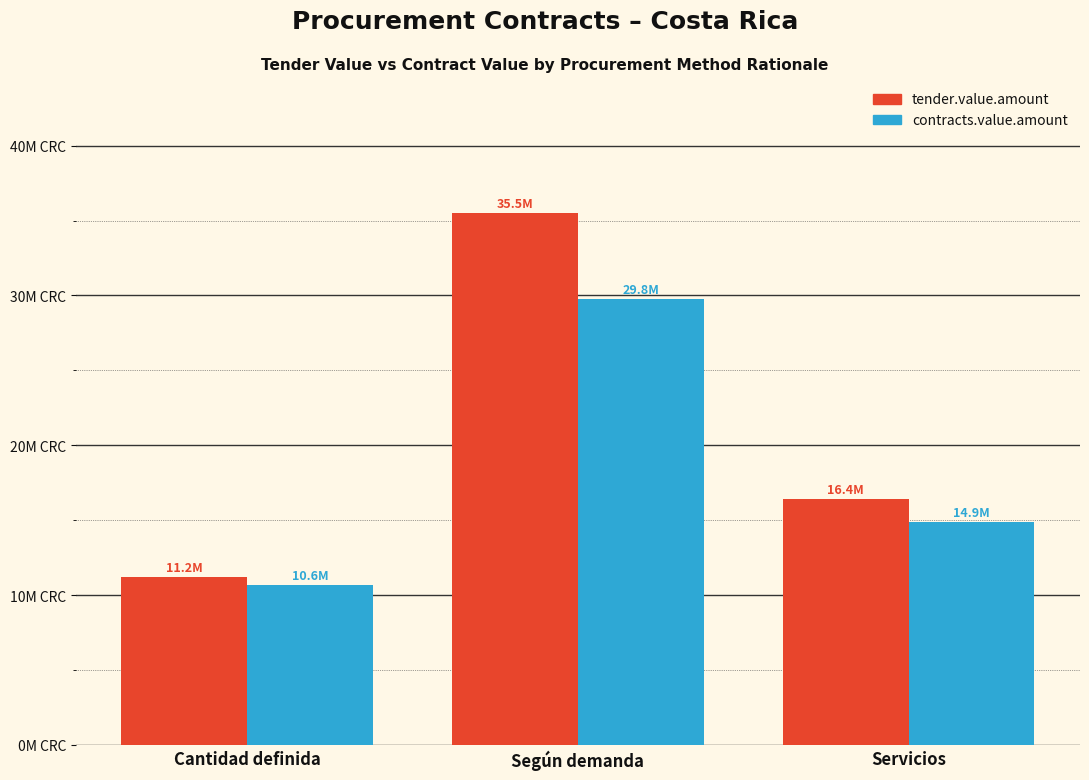

What are all the series names shown in the legend?

tender.value.amount, contracts.value.amount